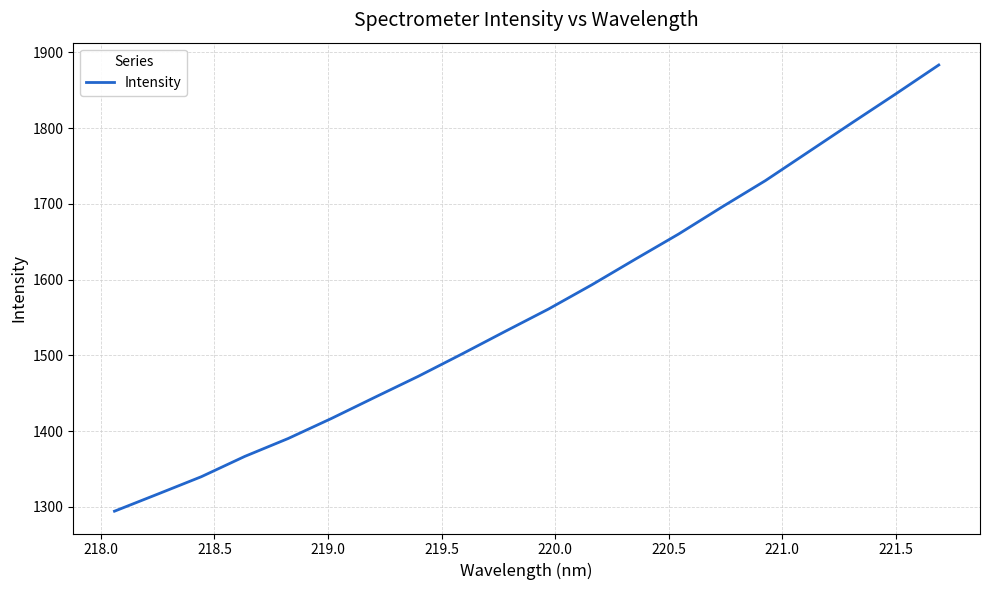

True or false: there are more than 0 points higher than both neighbors.

False